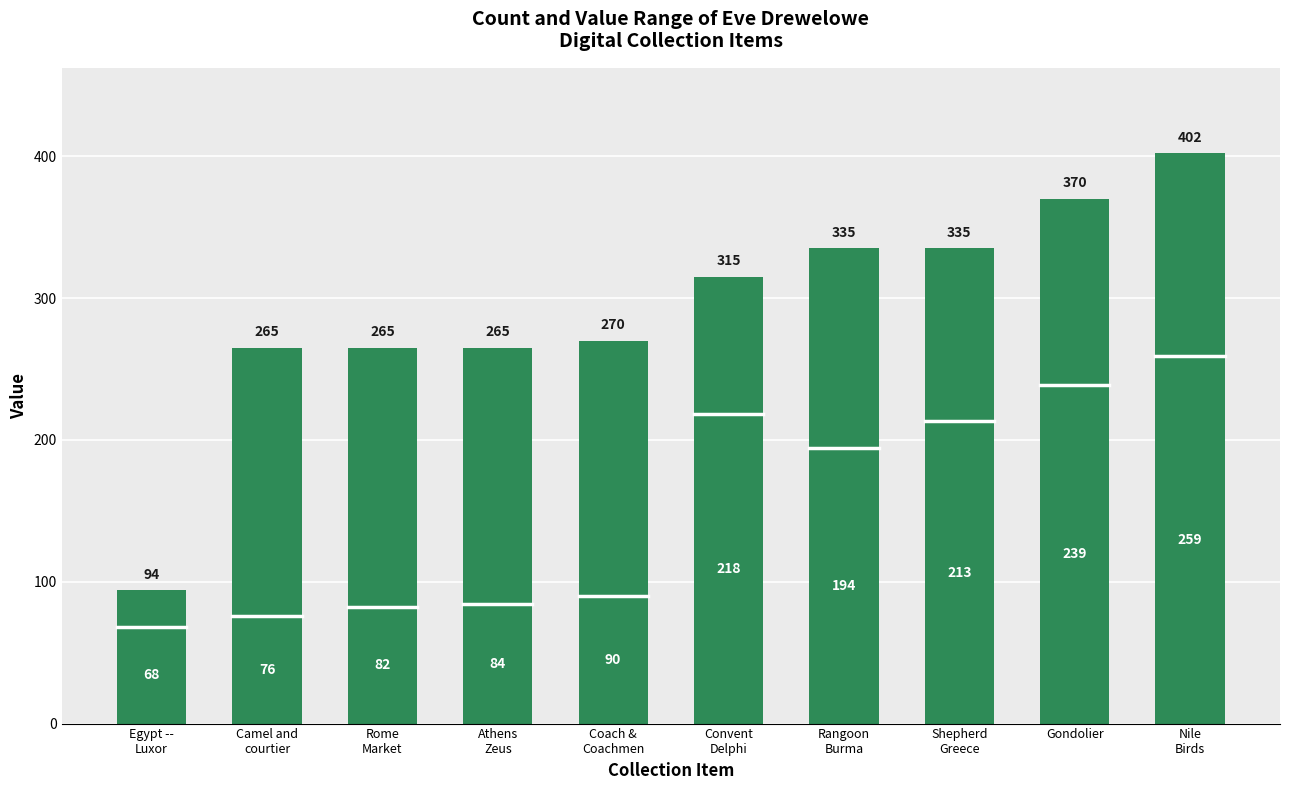

At how many categories does at least one series exceed 166?

9